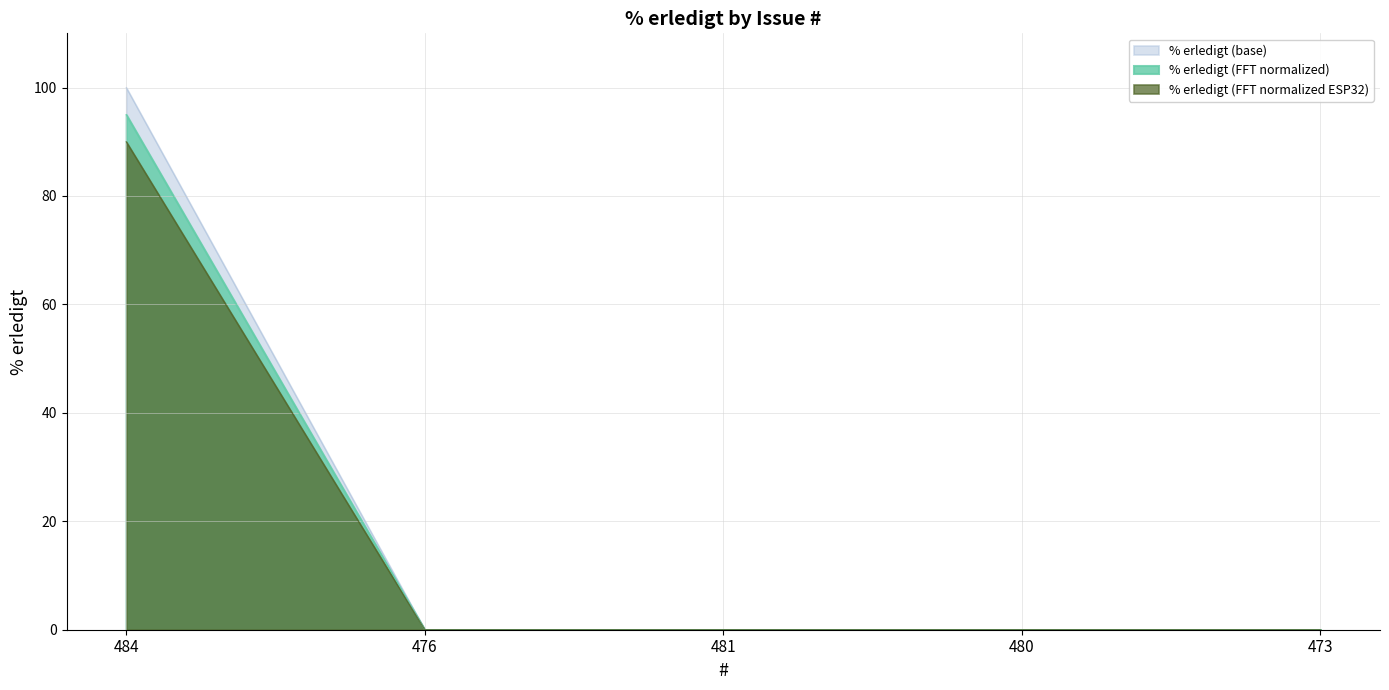

At which label is the value closest to 50?

484